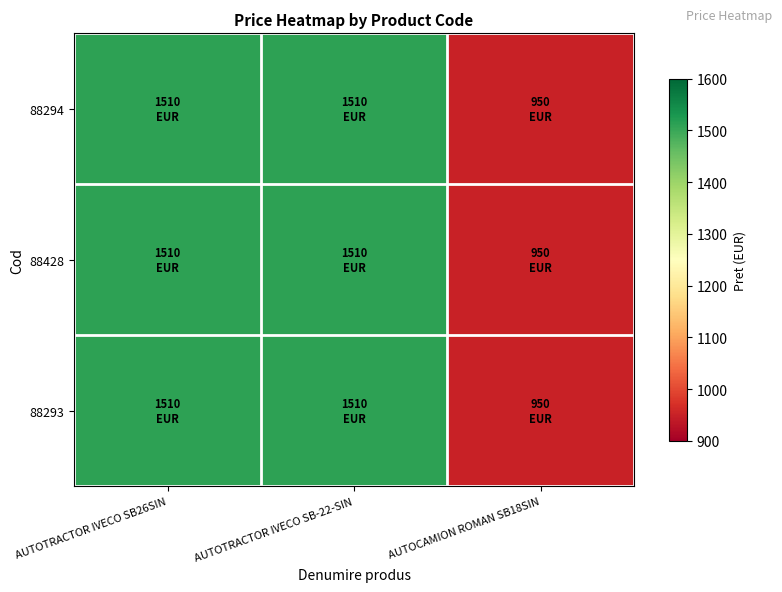

Between AUTOTRACTOR IVECO SB-22-SIN and AUTOCAMION ROMAN SB18SIN, which is larger?

AUTOTRACTOR IVECO SB-22-SIN